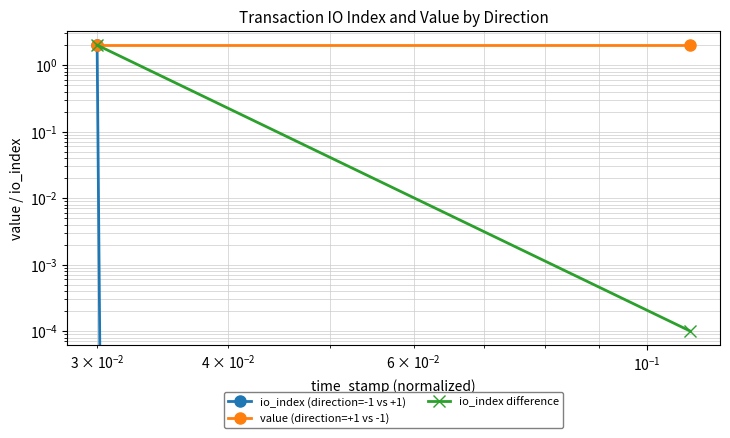

What is the maximum value shown in the chart?

2.0